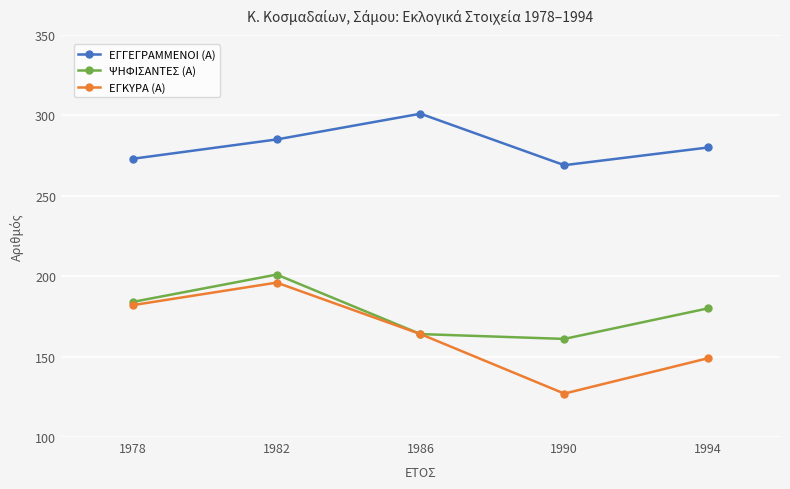

Where is the first local minimum for ΕΓΚΥΡΑ (Α)?

1990